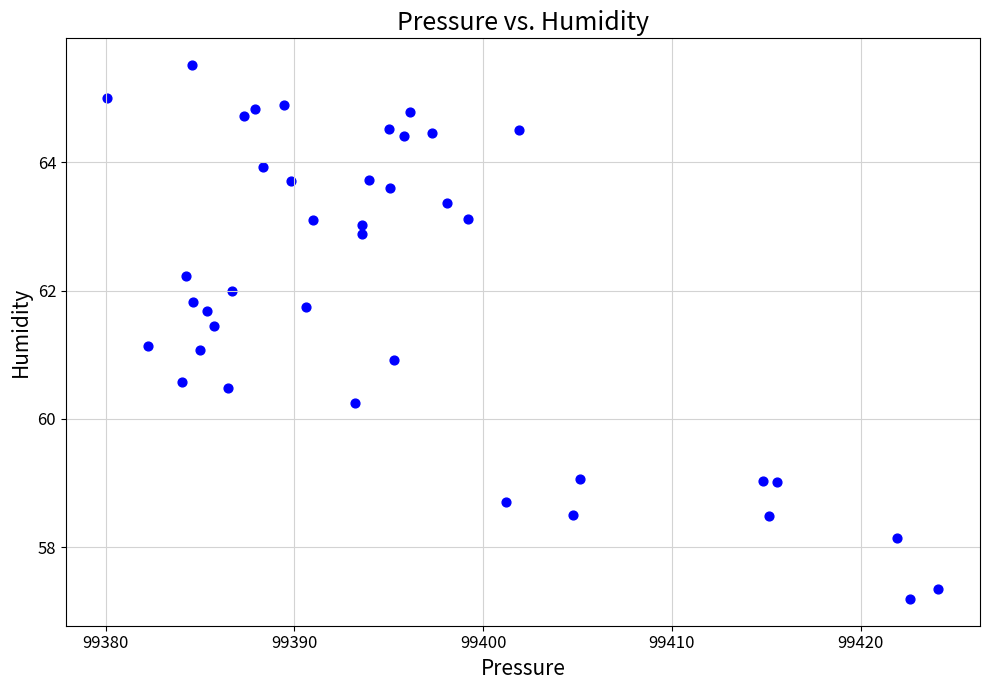

What is the range of Y values (max minus min)?

8.3